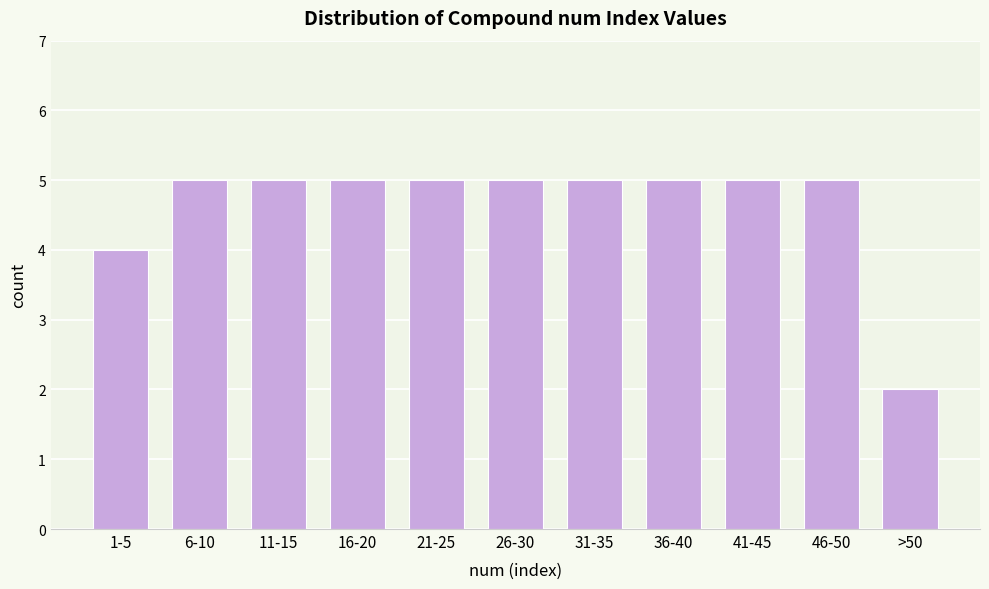

Reading left to right, list all the values displayed in this chart.

4	5	5	5	5	5	5	5	5	5	2